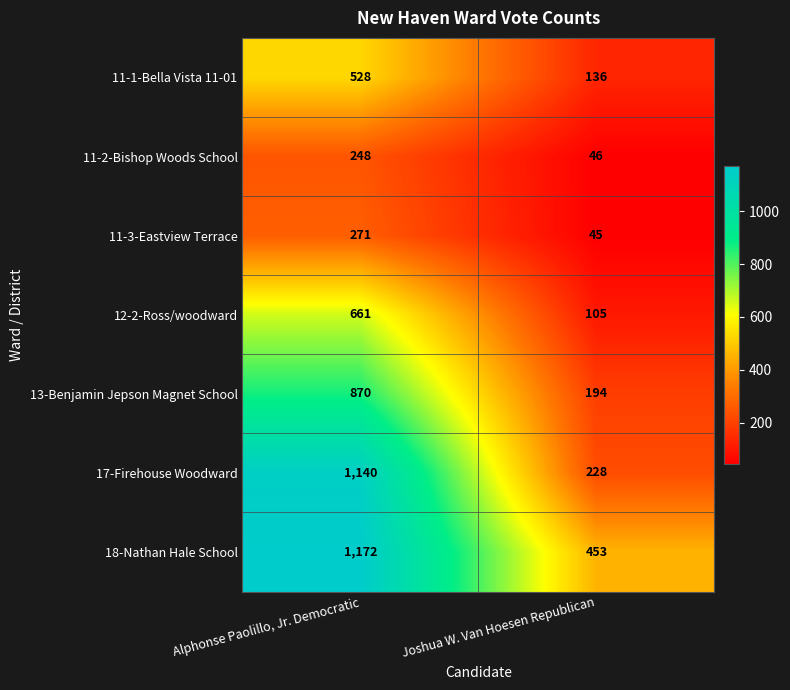

True or false: 12-2-Ross/woodward has a value of 226 at Alphonse Paolillo, Jr. Democratic.

False